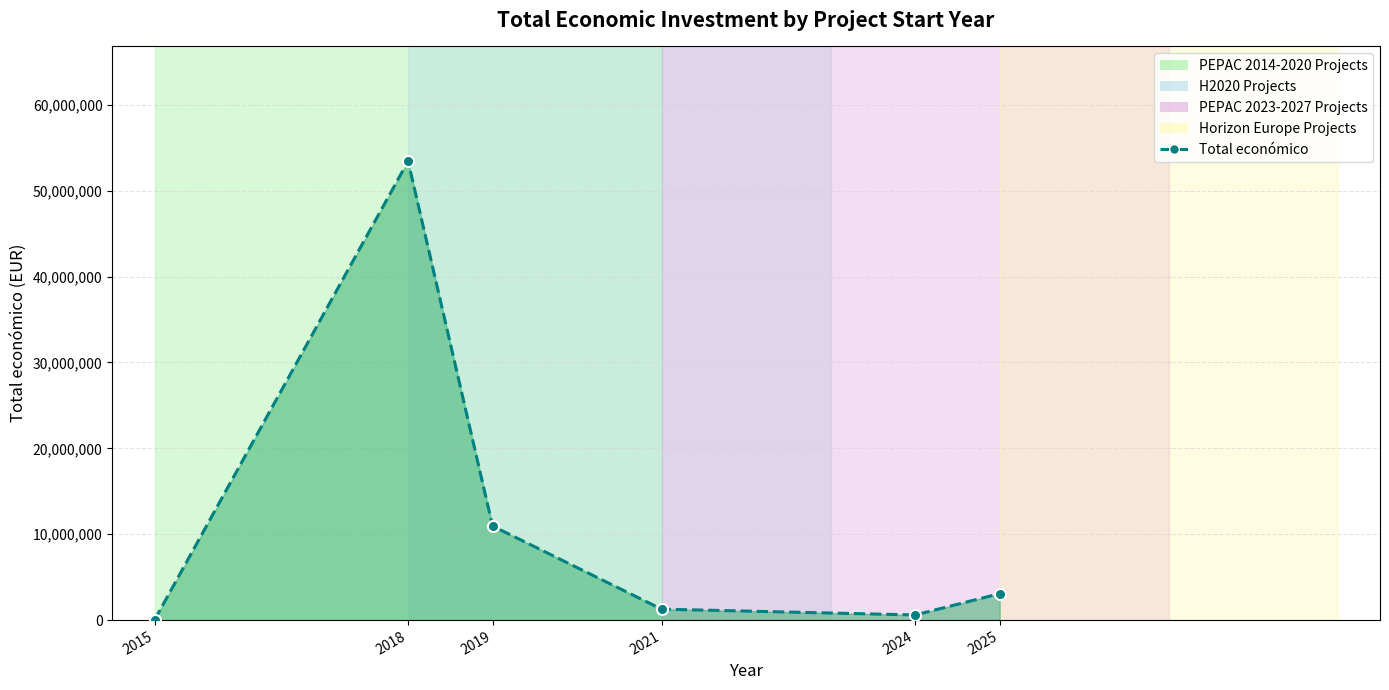

How many points are higher than both their immediate neighbors (excluding endpoints)?

1